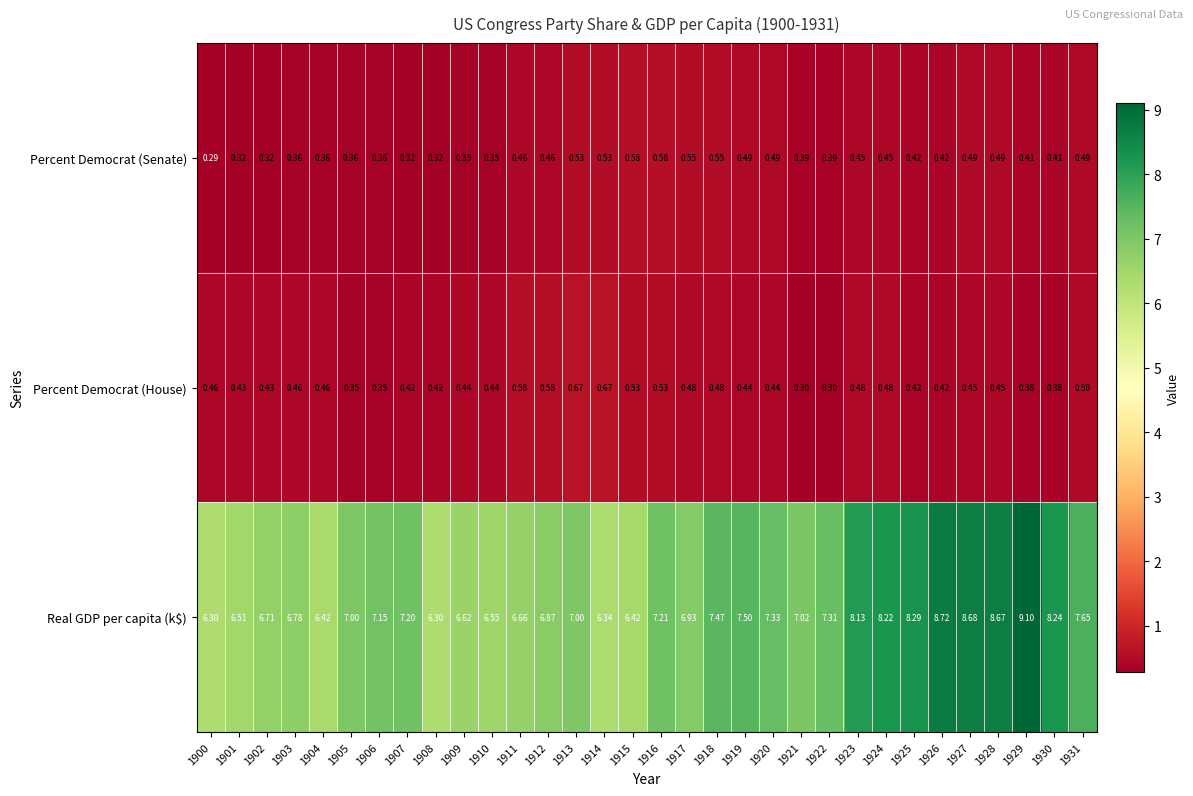

List the series in order of their peak value, highest first.

Real GDP per capita (k$), Percent Democrat (House), Percent Democrat (Senate)